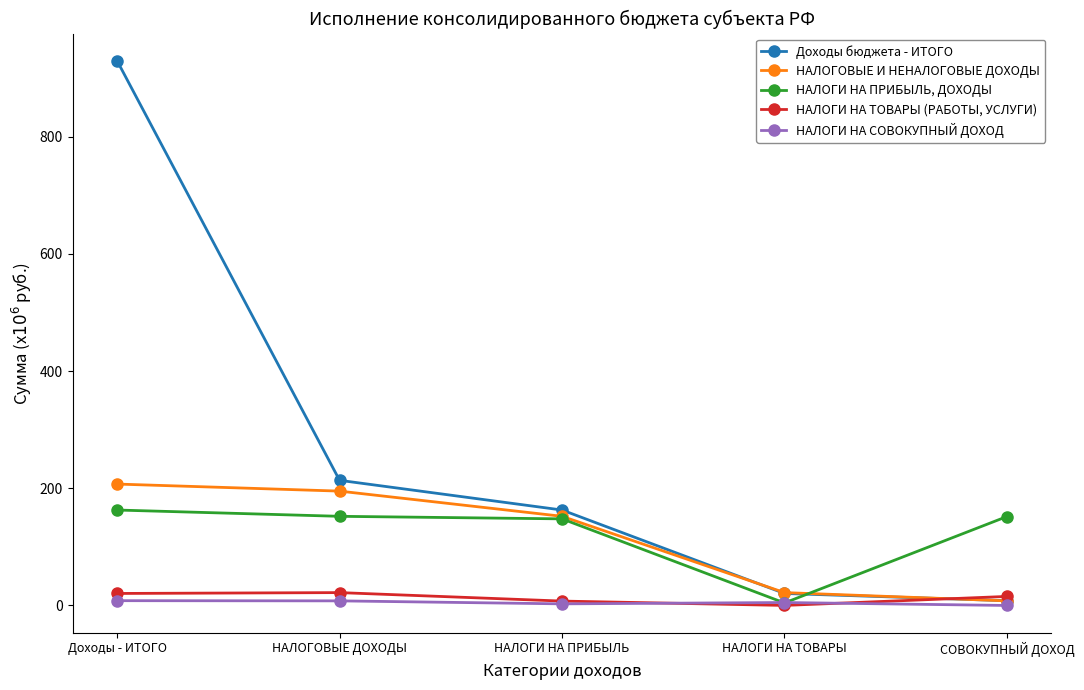

How many lines are shown in the chart?

5